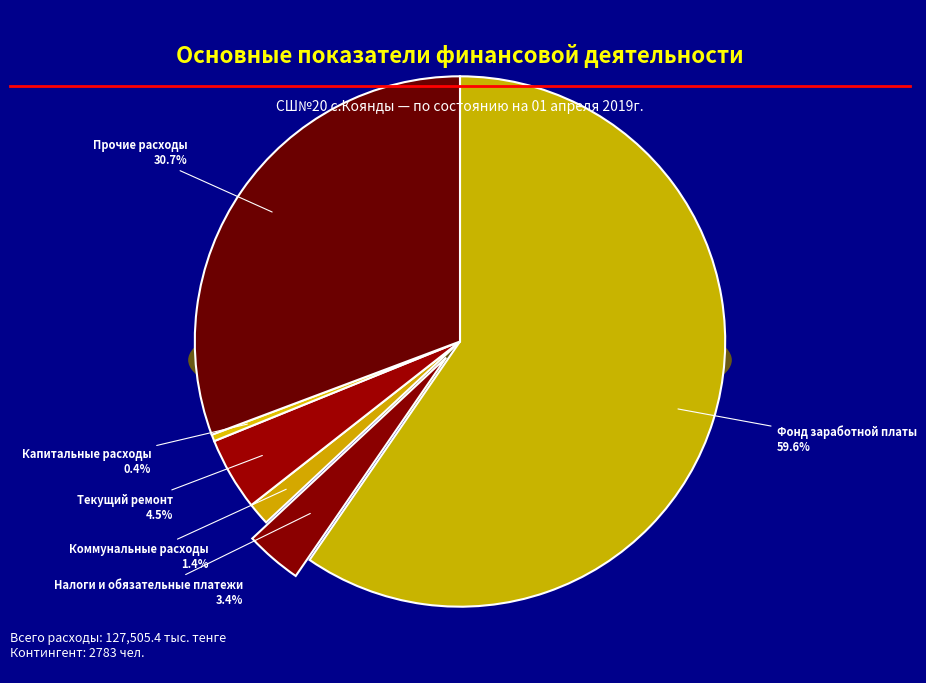

Do Текущий ремонт and Налоги и обязательные платежи together represent more than half of the pie?

No